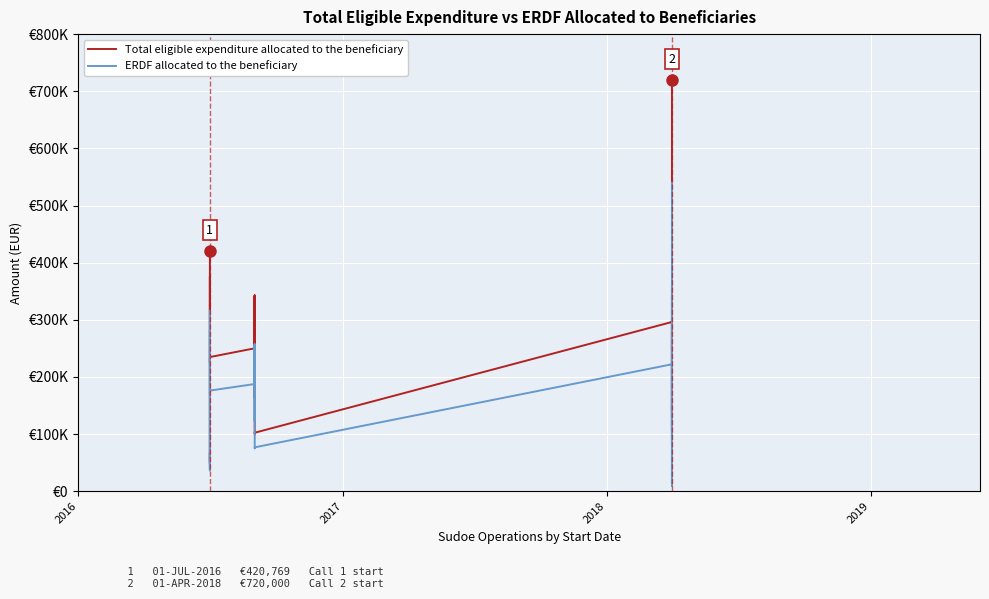

Is it true that ERDF allocated to the beneficiary equals 343682.7 at 22?

False